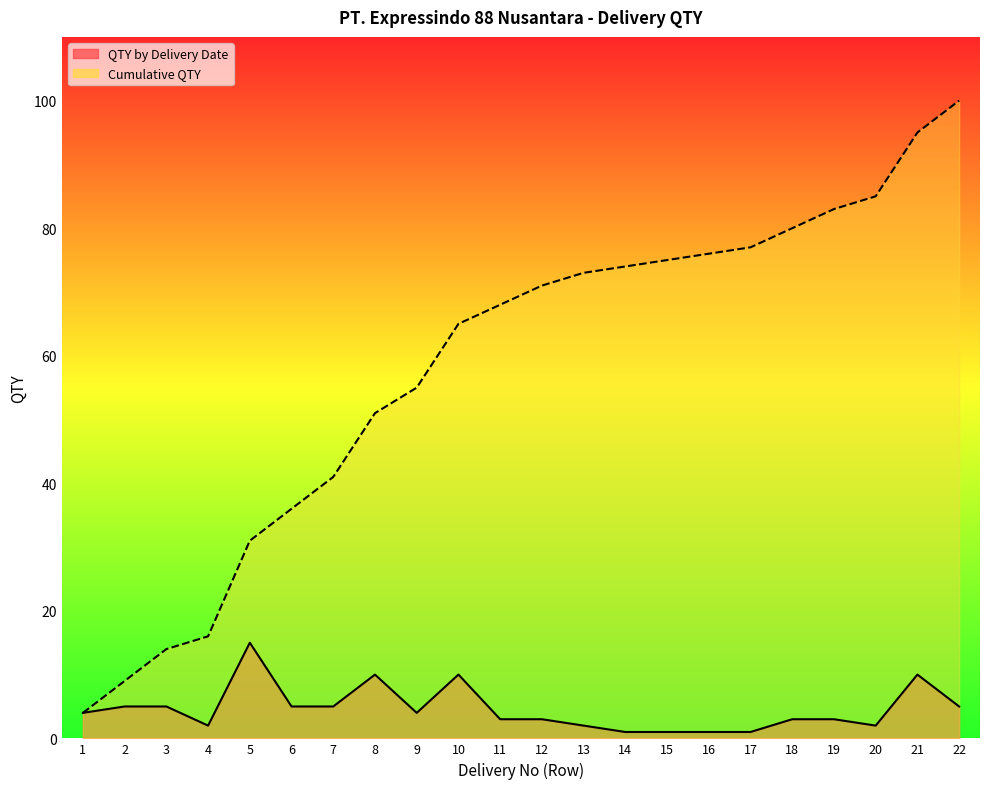

Reading right to left, list all the values displayed in this chart.

QTY by Delivery Date: 22=5	21=10	20=2	19=3	18=3	17=1	16=1	15=1	14=1	13=2	12=3	11=3	10=10	9=4	8=10	7=5	6=5	5=15	4=2	3=5	2=5	1=4
Cumulative QTY: 22=100	21=95	20=85	19=83	18=80	17=77	16=76	15=75	14=74	13=73	12=71	11=68	10=65	9=55	8=51	7=41	6=36	5=31	4=16	3=14	2=9	1=4